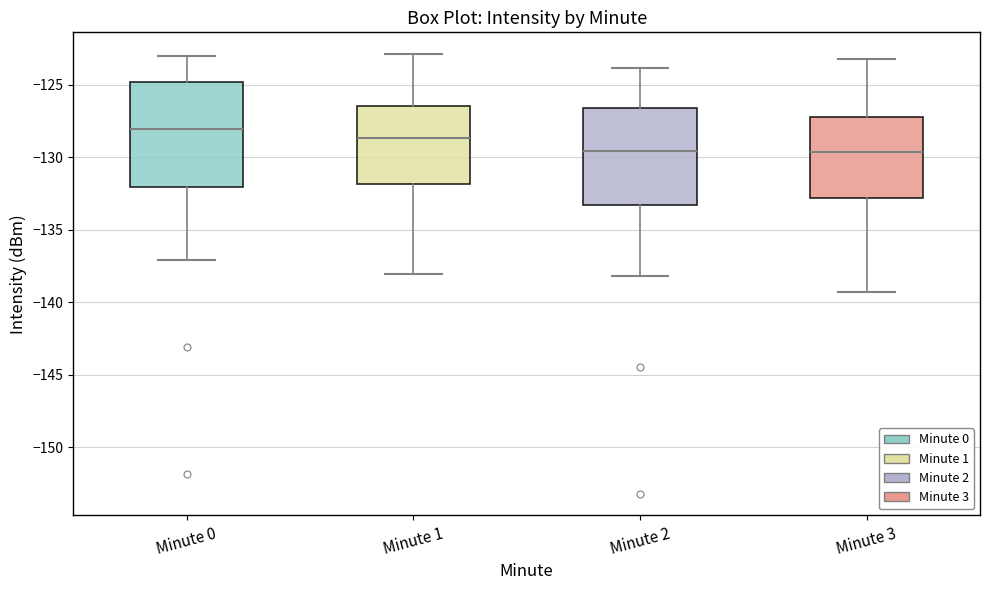

Which box's median line is the highest?

Minute 0